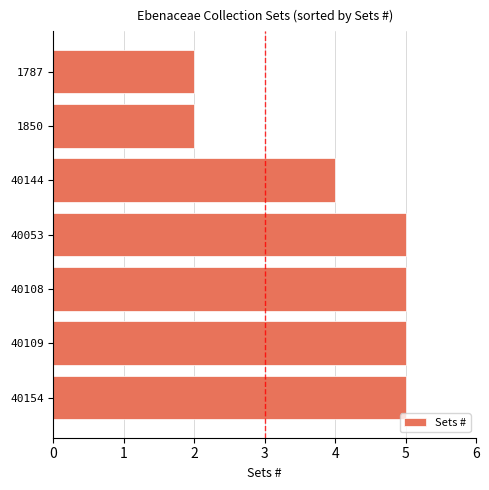

The chart shows a value of 2 at 40109. True or false?

False